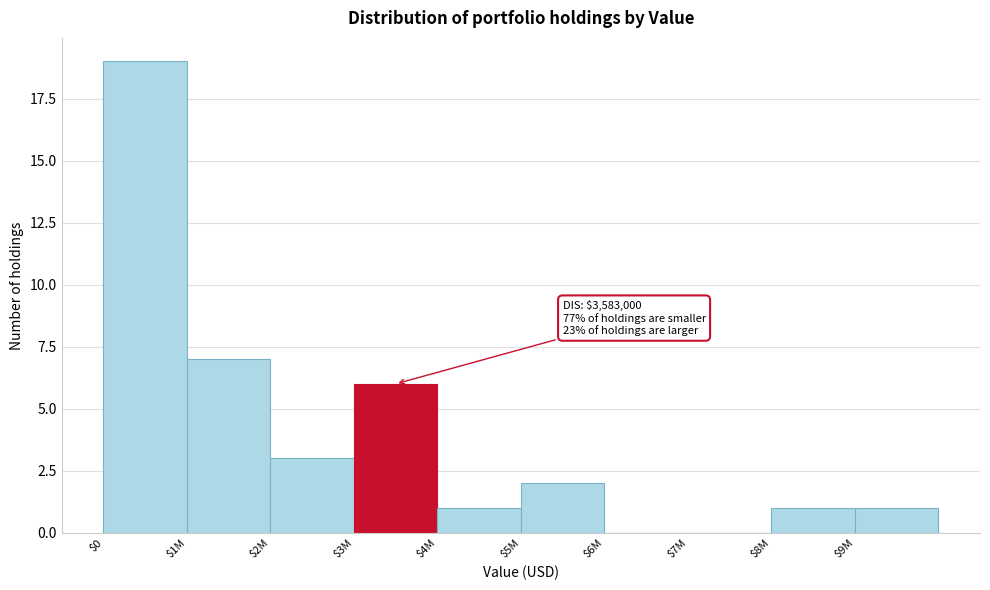

Is it true that the value at $4M is 0?

False